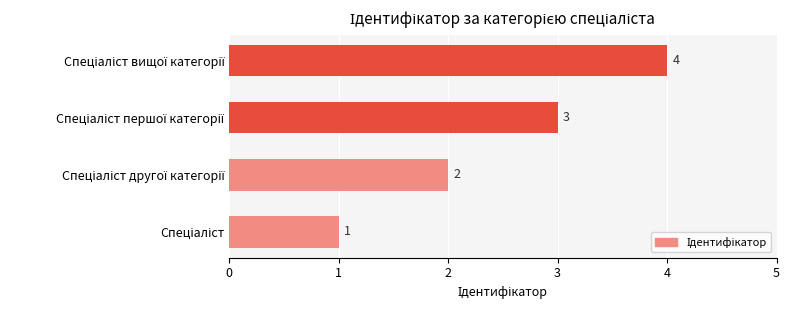

How many values are between 2 and 4?

3